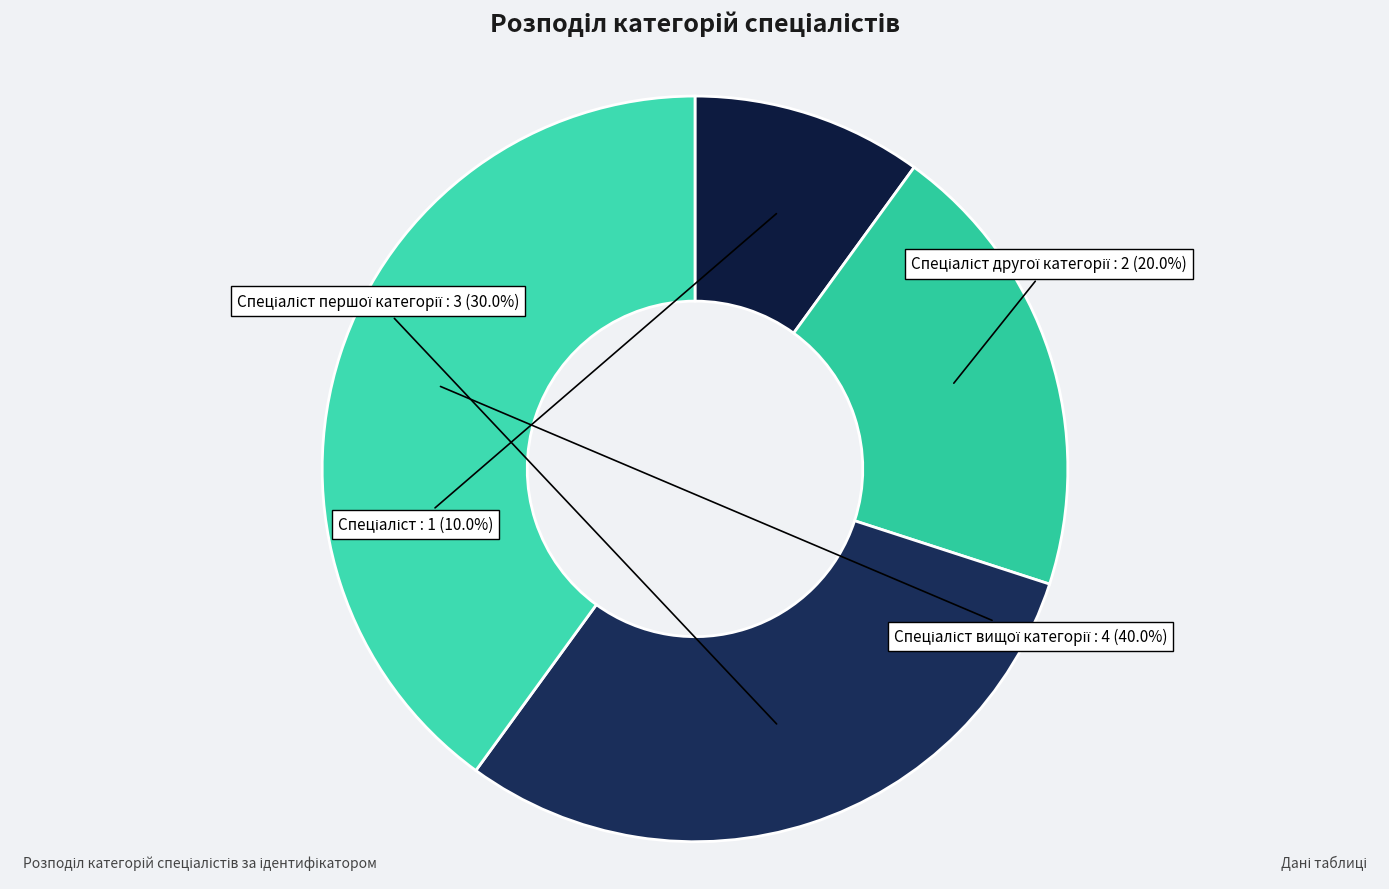

Does any single category account for the majority?

No